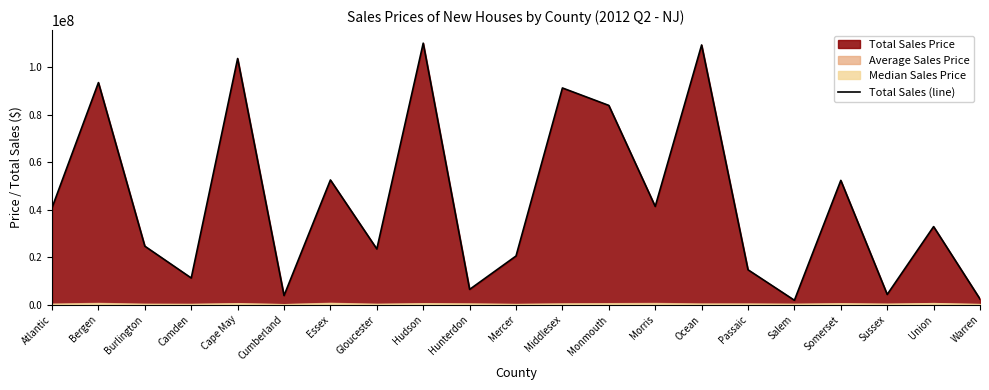

How many points are higher than both their immediate neighbors (excluding endpoints)?

8